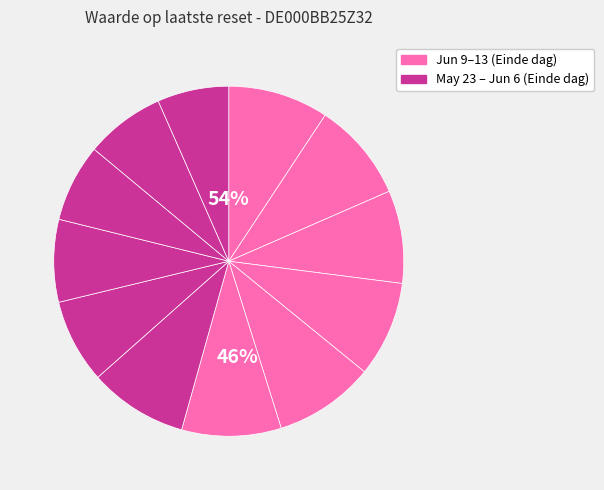

Is it true that 2025-06-03 is 1% of the pie?

False